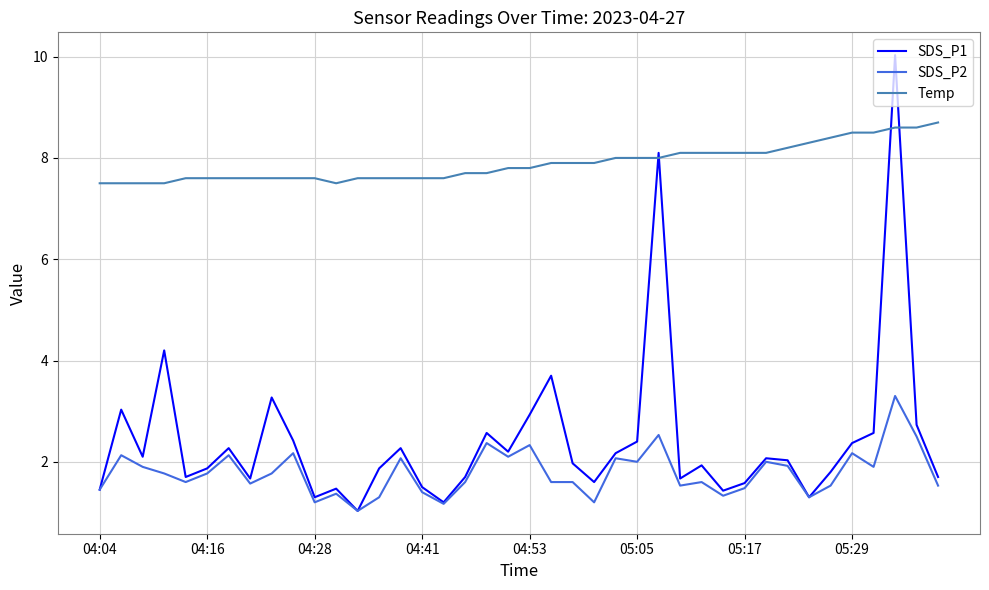

What is the maximum value for Temp?

8.7